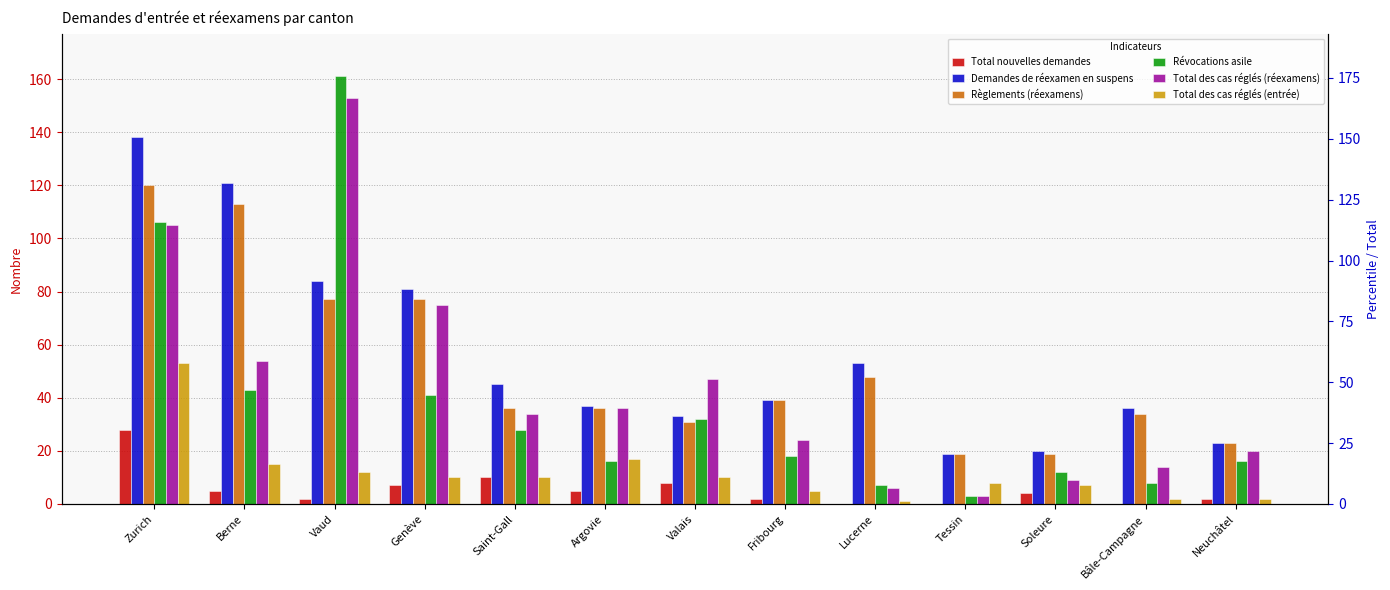

What is the total value across all series at Zurich?

550